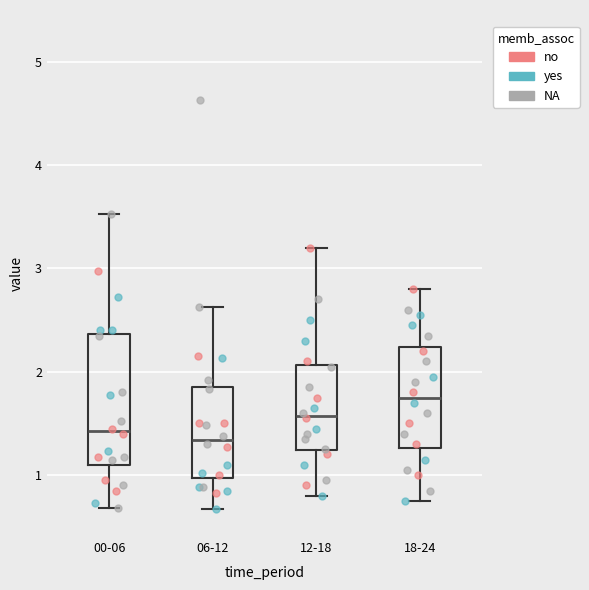

Reading left to right, transcribe this box plot: for each box, give where its median line is, the range the box spans, and where its two whiskers end, as read against the y-axis. The values are not printed on the chart, so give them approximately, as read against the axis.

00-06: median 1.4, box 1.1 to 2.4, whiskers 0.7 to 3.5
06-12: median 1.3, box 1.0 to 1.9, whiskers 0.7 to 2.6
12-18: median 1.6, box 1.2 to 2.1, whiskers 0.8 to 3.2
18-24: median 1.8, box 1.3 to 2.2, whiskers 0.8 to 2.8